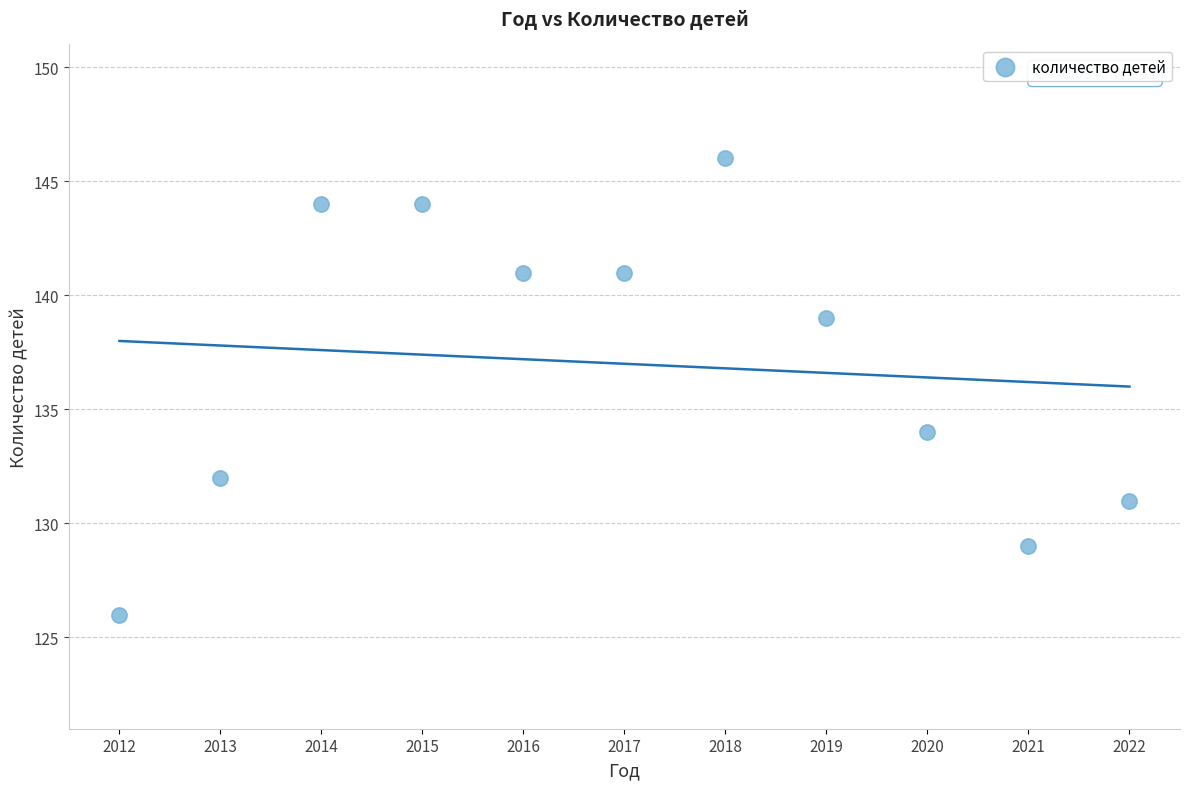

What Y value in the scatter plot is closest to 136?

134